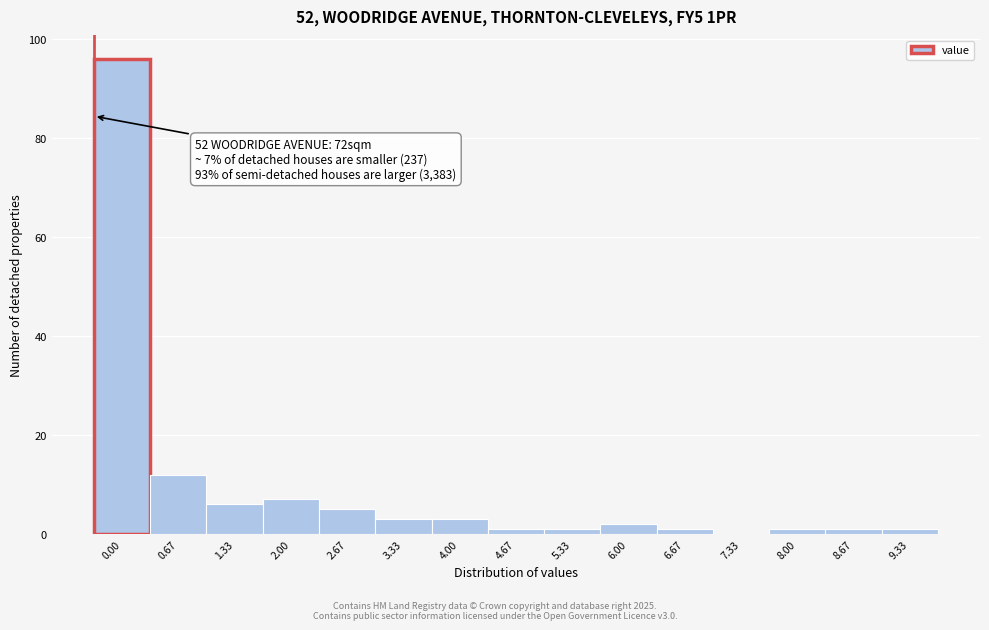

Reading left to right, transcribe all the data shown in this chart.

0.00=96	0.67=12	1.33=6	2.00=7	2.67=5	3.33=3	4.00=3	4.67=1	5.33=1	6.00=2	6.67=1	7.33=0	8.00=1	8.67=1	9.33=1